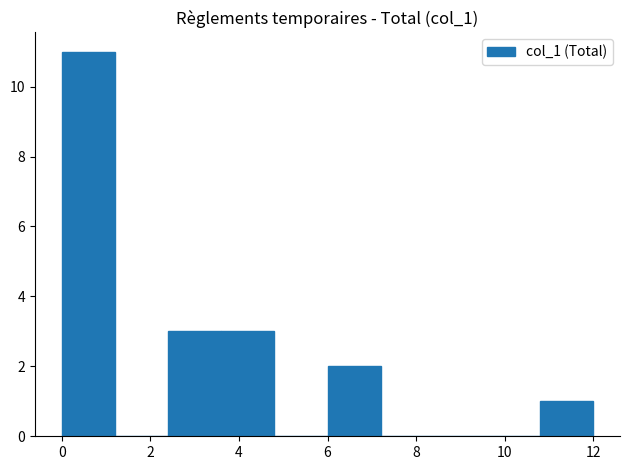

Which range on the x-axis has the tallest bar?

0.0 to 1.2